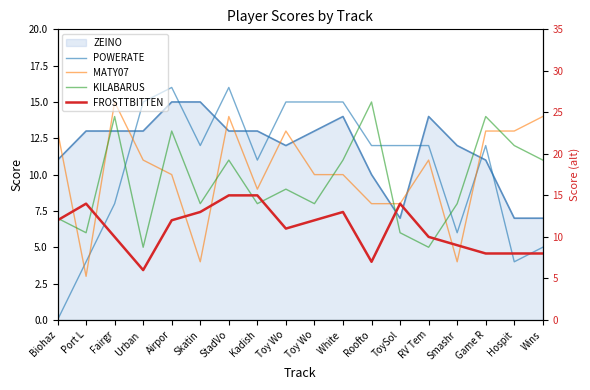

How many lines are shown in the chart?

4